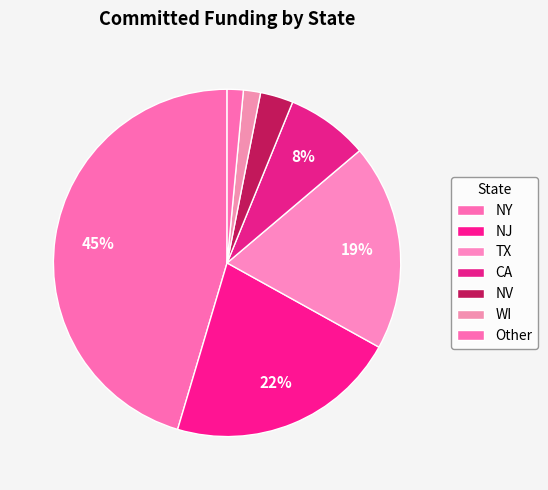

What percentage is the NY slice, to the nearest percent?

45%